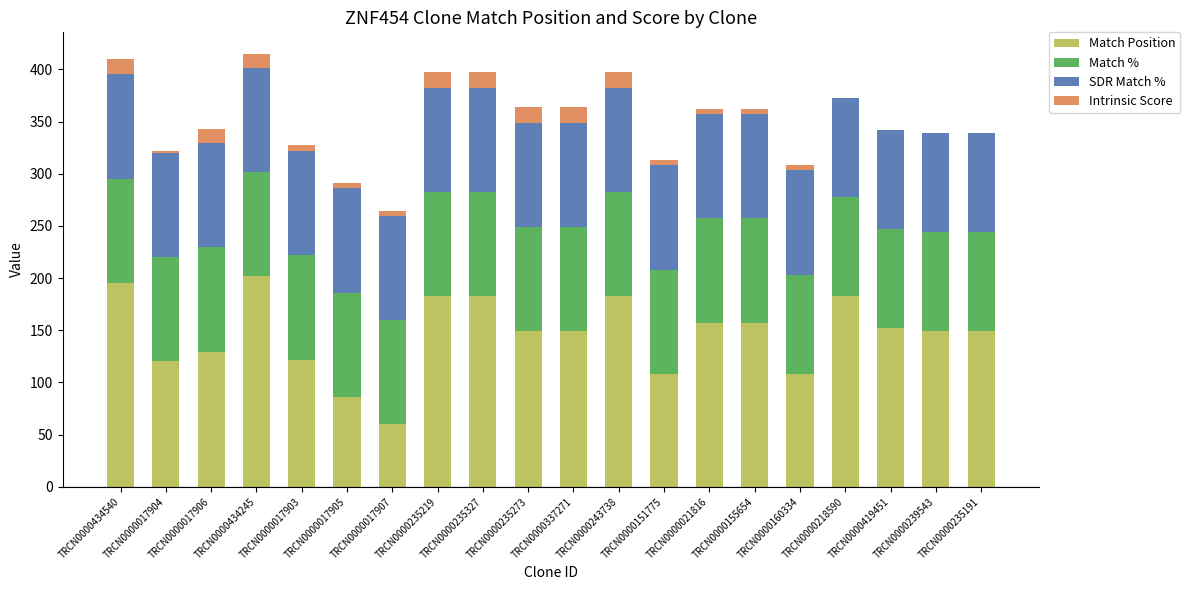

What is the total value across all series at TRCN0000434540?

410.4